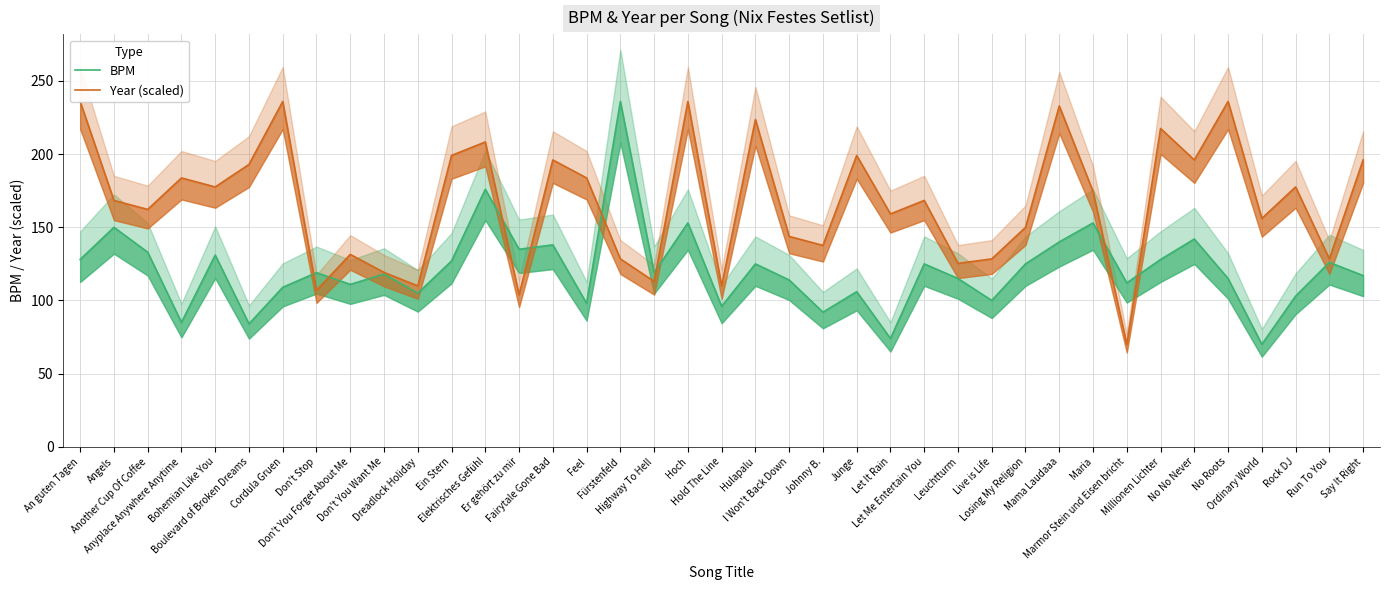

What is the difference between the Year (scaled) values at Don't You Forget About Me and Marmor Stein und Eisen bricht?

61.5